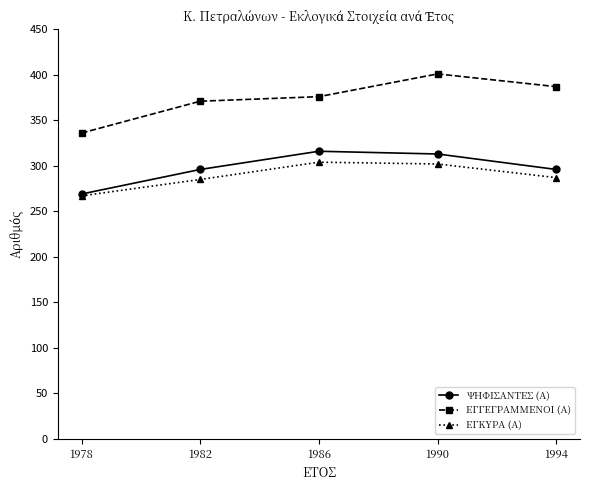

What is the greatest value displayed?

401